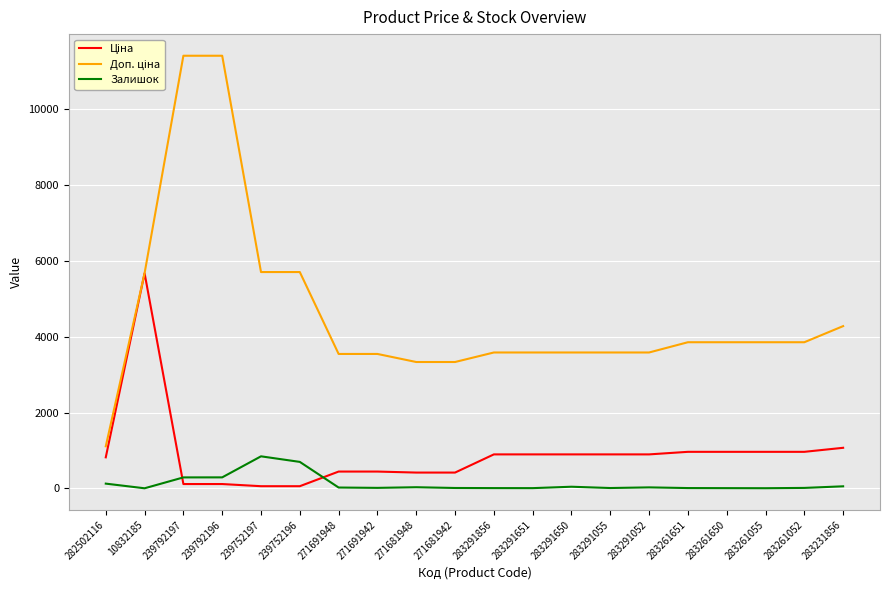

True or false: Залишок has a value of 8.0 at 283261651.

True